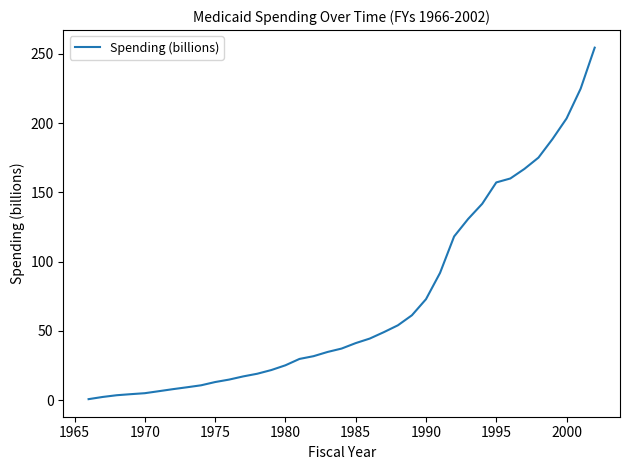

What is the maximum value shown in the chart?

254.4